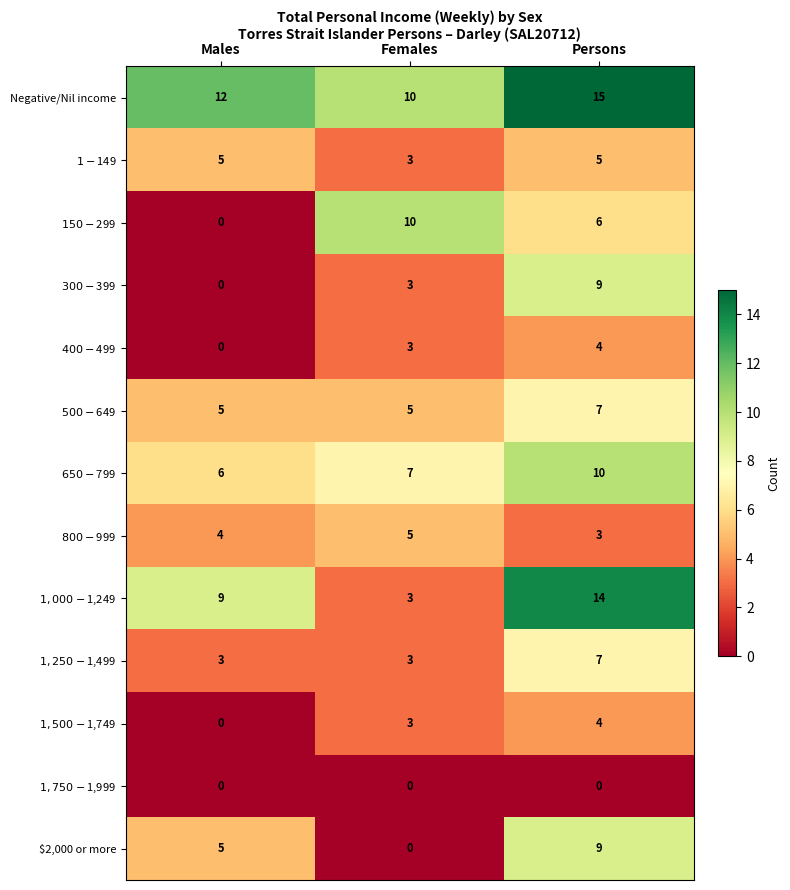

What is the greatest value displayed?

15